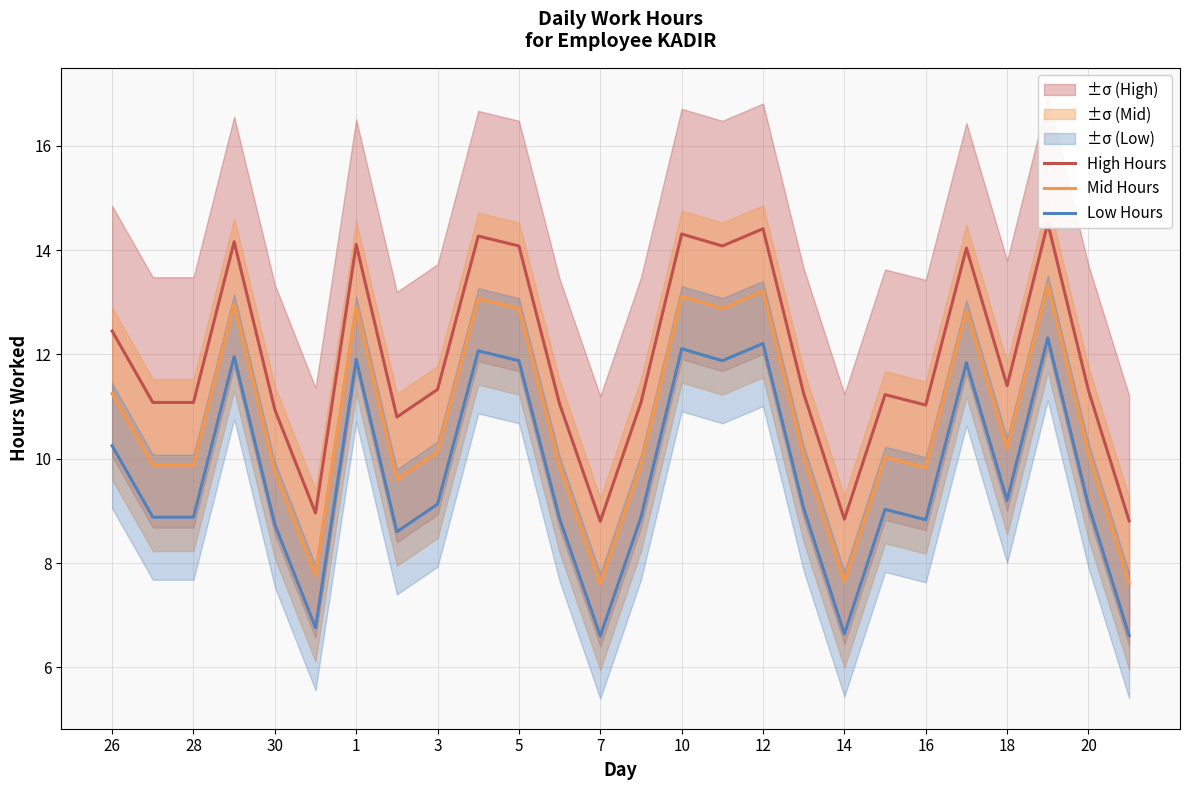

True or false: Mid Hours has a value of 13.2 at 12.

True